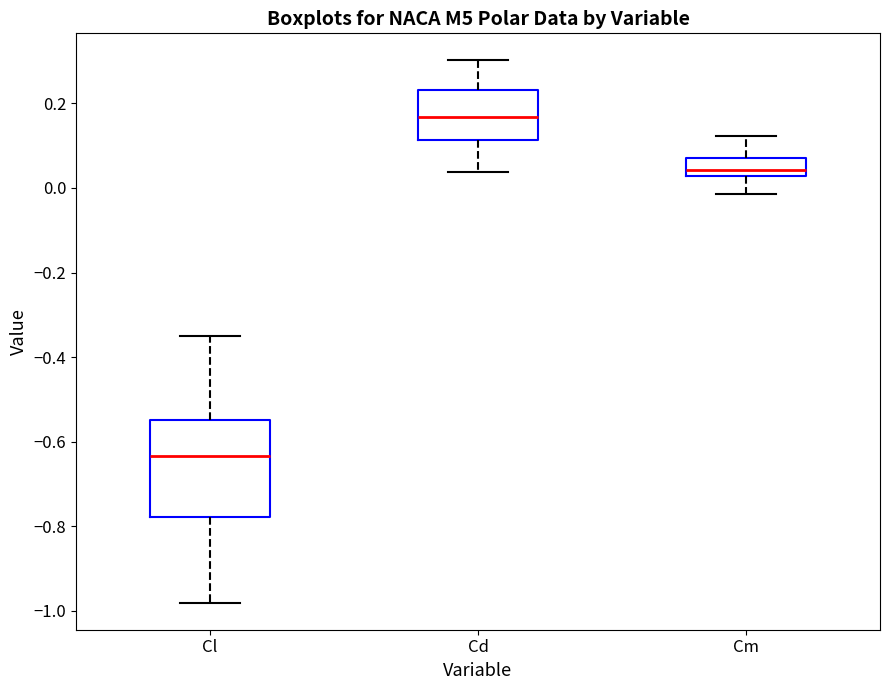

Reading left to right, transcribe this box plot: for each box, give where its median line is, the range the box spans, and where its two whiskers end, as read against the y-axis. The values are not printed on the chart, so give them approximately, as read against the axis.

Cl: median -0.64, box -0.78 to -0.54, whiskers -0.98 to -0.34
Cd: median 0.16, box 0.12 to 0.24, whiskers 0.04 to 0.30
Cm: median 0.04, box 0.02 to 0.08, whiskers -0.02 to 0.12